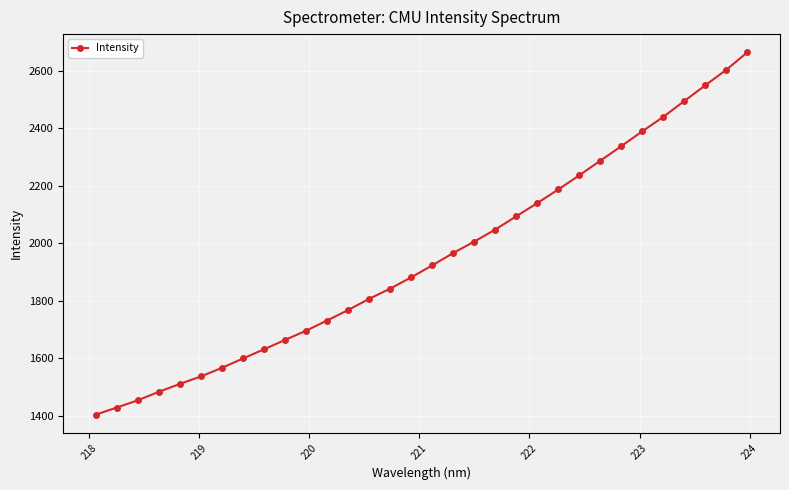

What is the value of the 14th point from the left?

1806.9